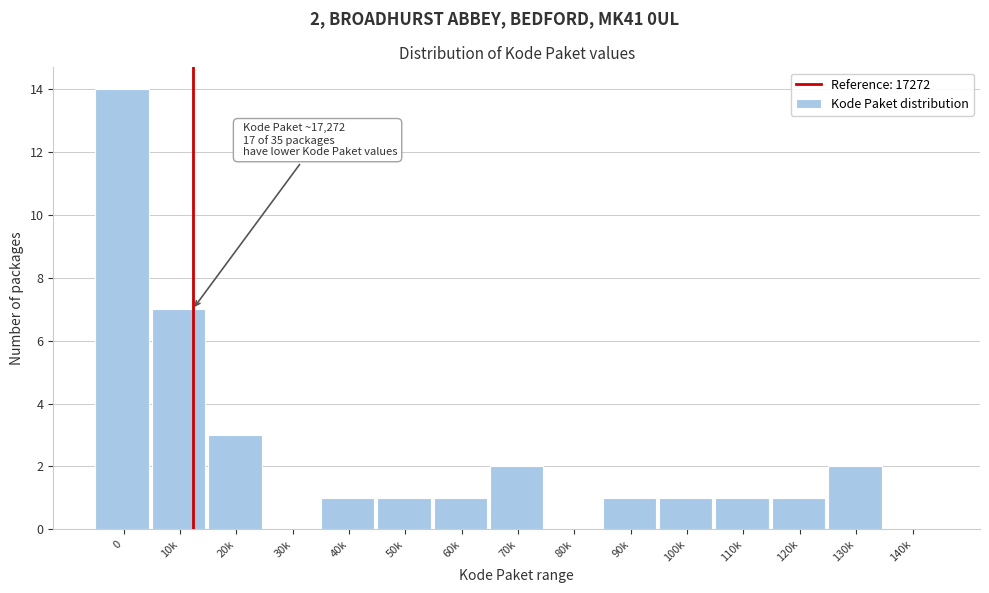

Reading left to right, what are all the values shown in this chart?

0=14	10k=7	20k=3	30k=0	40k=1	50k=1	60k=1	70k=2	80k=0	90k=1	100k=1	110k=1	120k=1	130k=2	140k=0